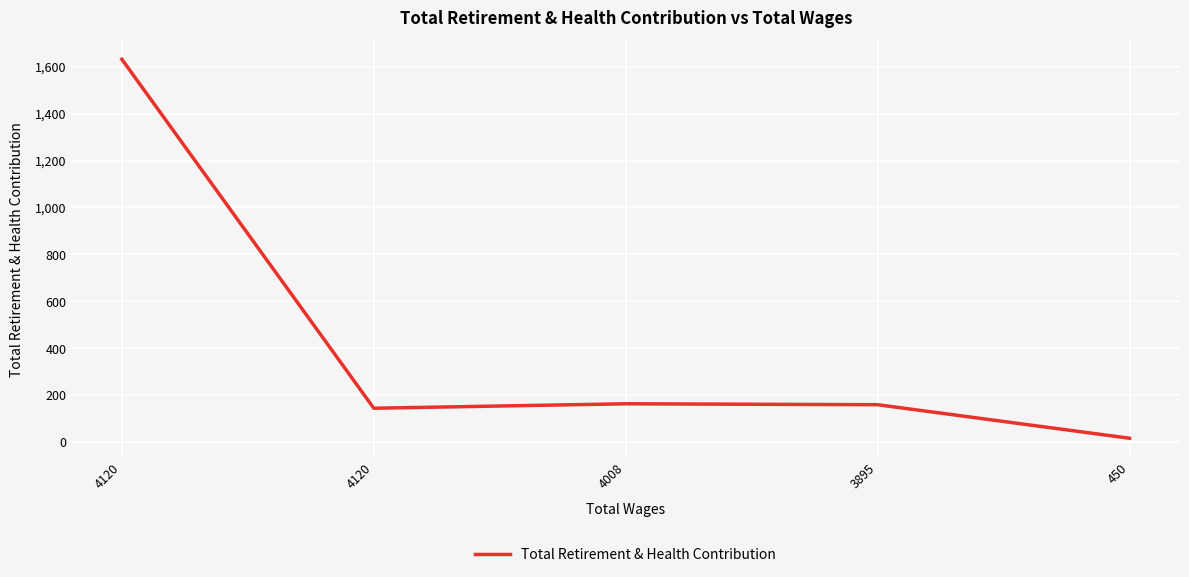

How many points are lower than both their immediate neighbors (excluding endpoints)?

1